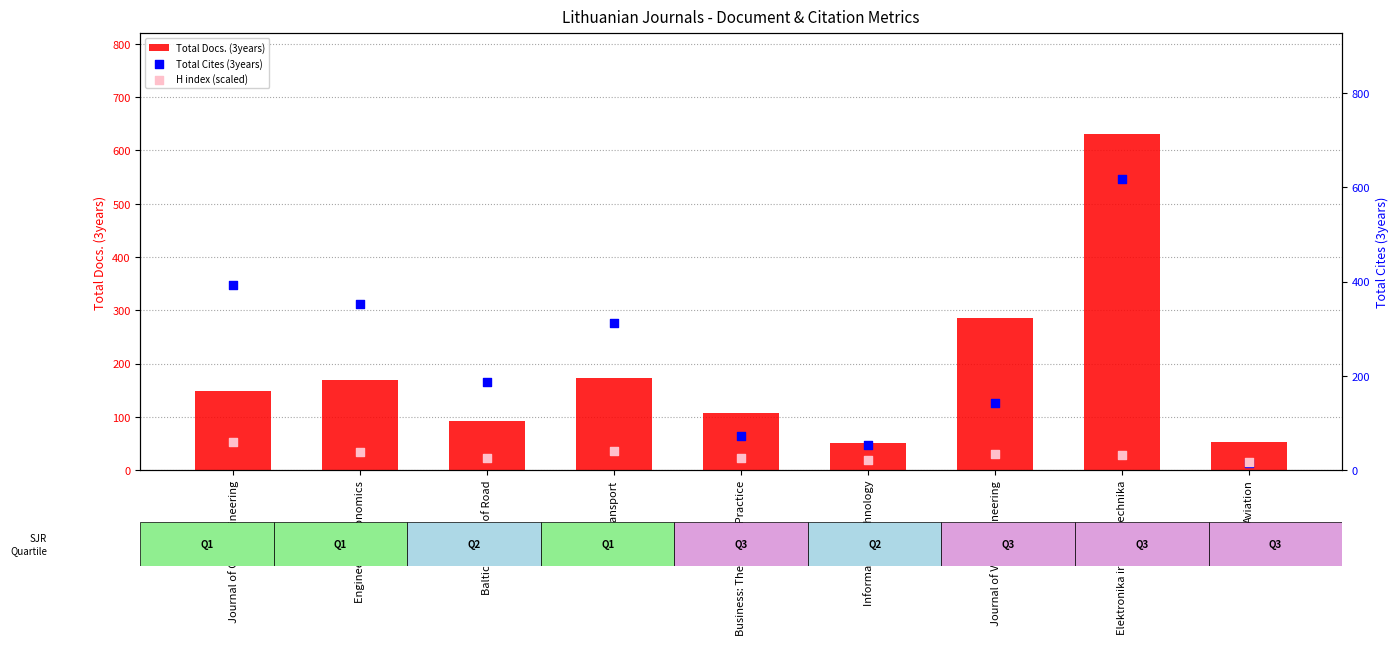

What are all the series names shown in the legend?

Total Docs. (3years), Total Cites (3years), H index (scaled)